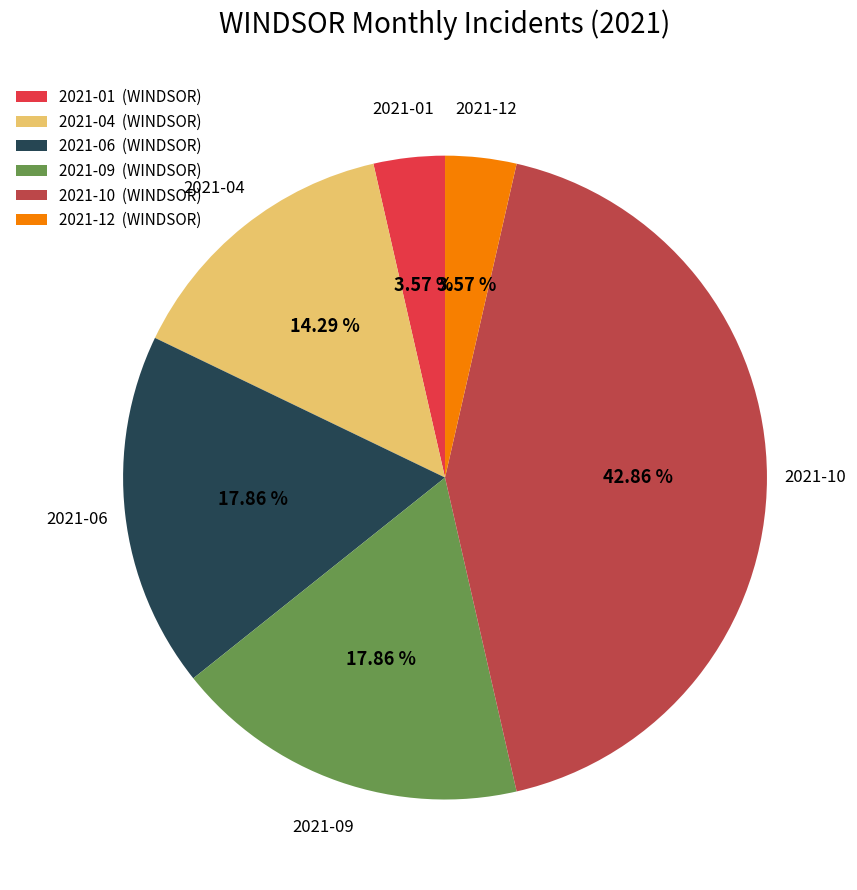

Combined, do 2021-12 (WINDSOR) and 2021-01 (WINDSOR) account for over 50%?

No